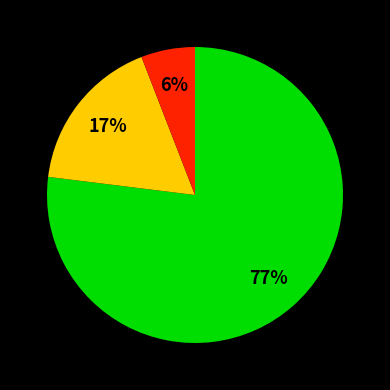

Is there any slice that represents more than half of the pie?

Yes